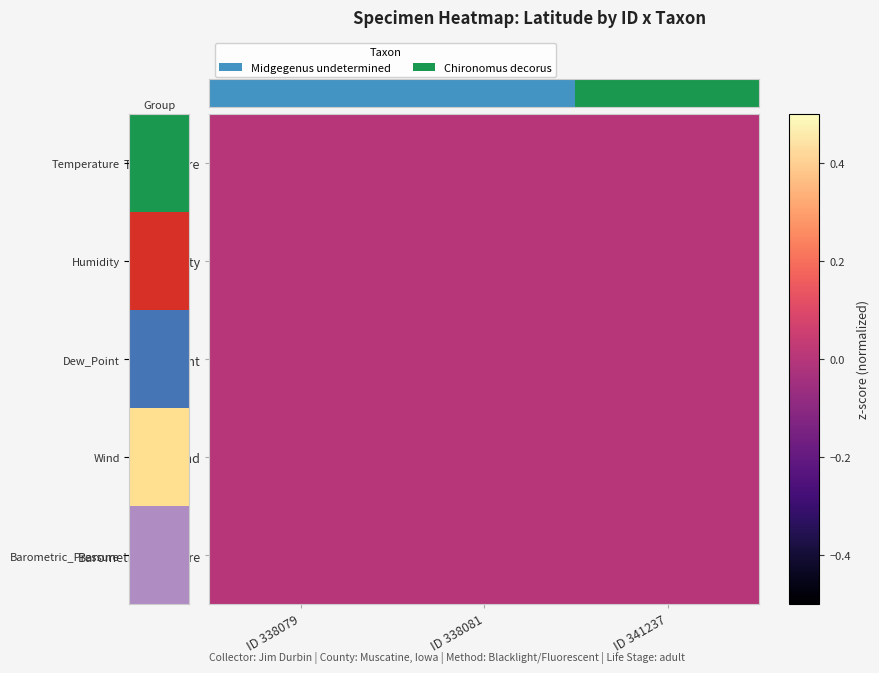

Which category has the highest value in the Humidity series?

ID 338079